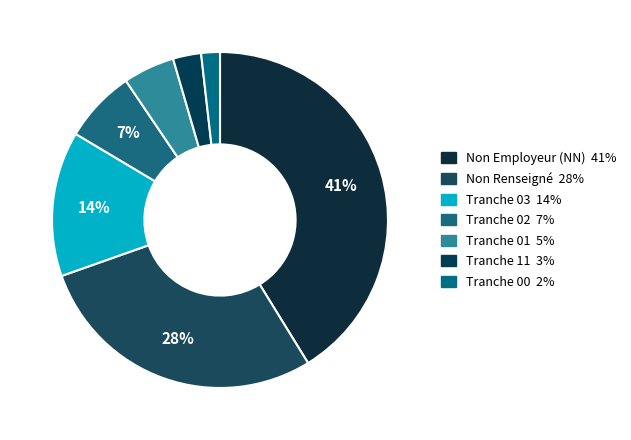

How many segments does this pie chart have?

7